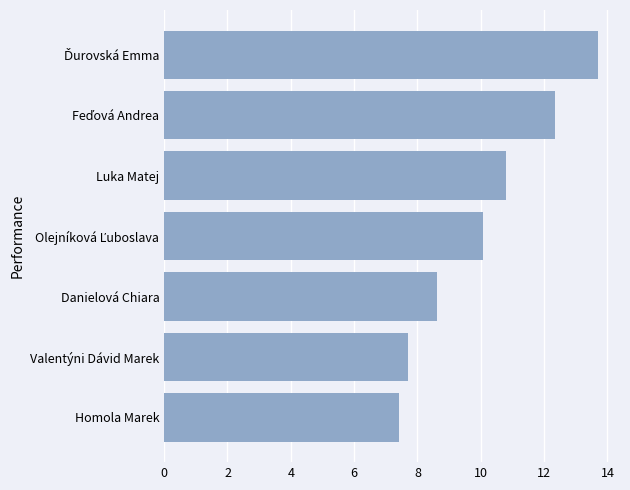

Reading bottom to top, extract all data points from this chart.

7.4	7.7	8.6	10.1	10.8	12.3	13.7